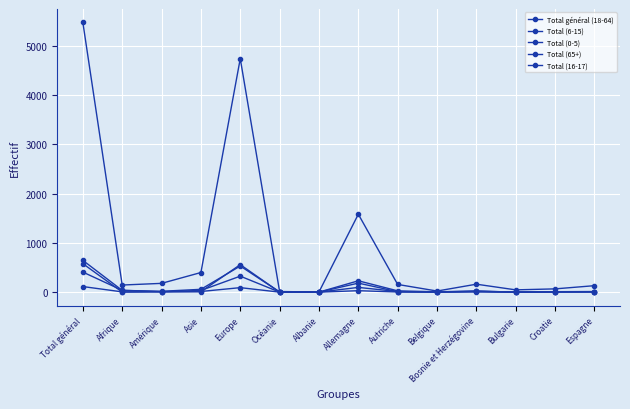

Reading left to right, what are all the values shown in this chart?

Total général (18-64): Total général=5475	Afrique=144	Amérique=178	Asie=398	Europe=4741	Océanie=12	Albanie=2	Allemagne=1582	Autriche=156	Belgique=22	Bosnie et Herzégovine=161	Bulgarie=46	Croatie=66	Espagne=131
Total (6-15): Total général=645	Afrique=35	Amérique=17	Asie=57	Europe=530	Océanie=3	Albanie=0	Allemagne=183	Autriche=9	Belgique=2	Bosnie et Herzégovine=20	Bulgarie=0	Croatie=9	Espagne=12
Total (0-5): Total général=407	Afrique=37	Amérique=9	Asie=34	Europe=324	Océanie=0	Albanie=0	Allemagne=96	Autriche=12	Belgique=0	Bosnie et Herzégovine=13	Bulgarie=2	Croatie=3	Espagne=4
Total (65+): Total général=578	Afrique=1	Amérique=10	Asie=8	Europe=558	Océanie=1	Albanie=0	Allemagne=230	Autriche=26	Belgique=7	Bosnie et Herzégovine=22	Bulgarie=0	Croatie=5	Espagne=9
Total (16-17): Total général=113	Afrique=5	Amérique=4	Asie=13	Europe=91	Océanie=0	Albanie=0	Allemagne=29	Autriche=3	Belgique=0	Bosnie et Herzégovine=3	Bulgarie=0	Croatie=2	Espagne=4